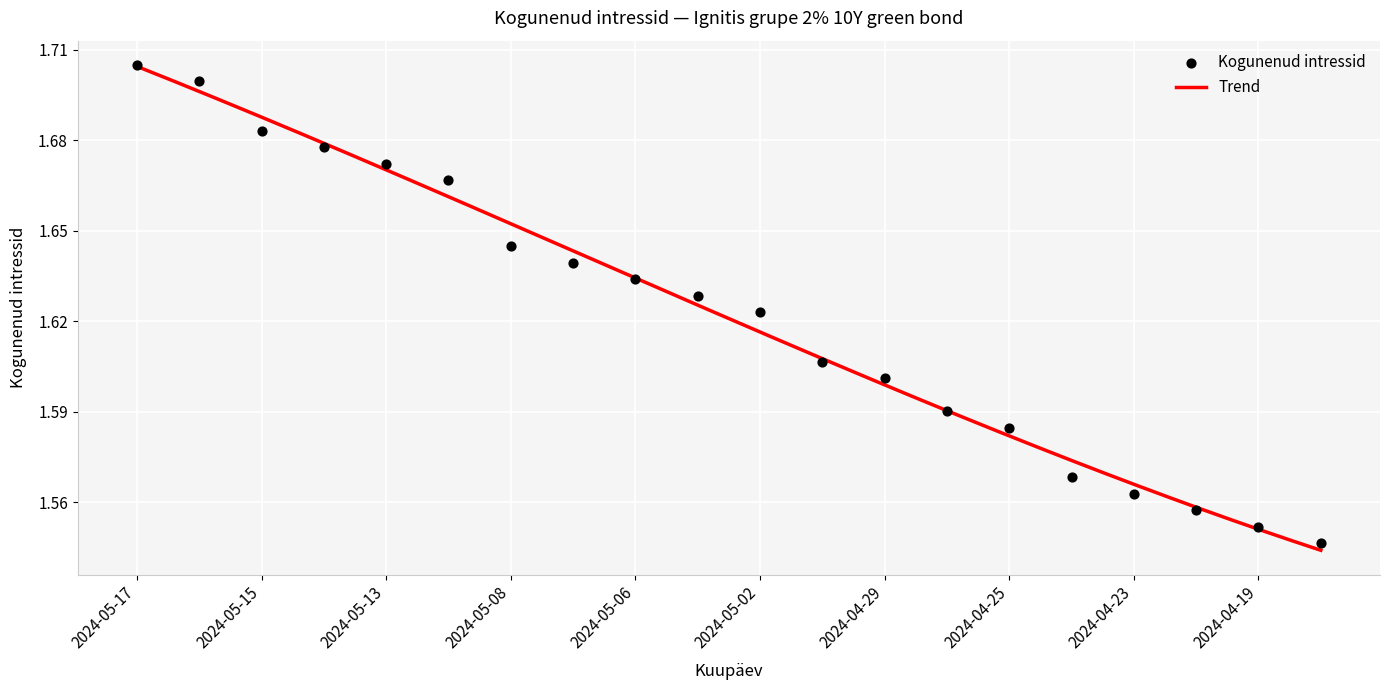

Which has a higher value, 2024-04-30 or 2024-04-26?

2024-04-30